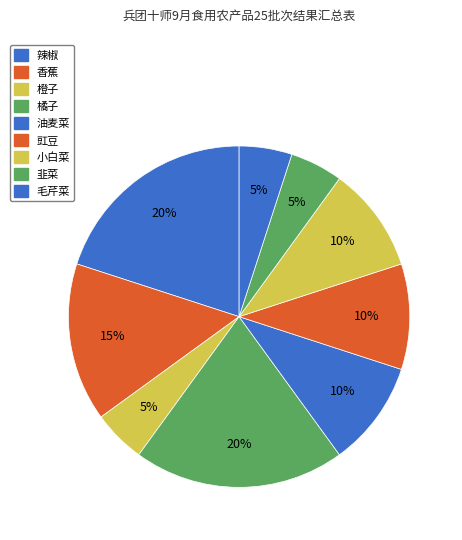

To the nearest percent, what percentage of the pie is 韭菜?

5%